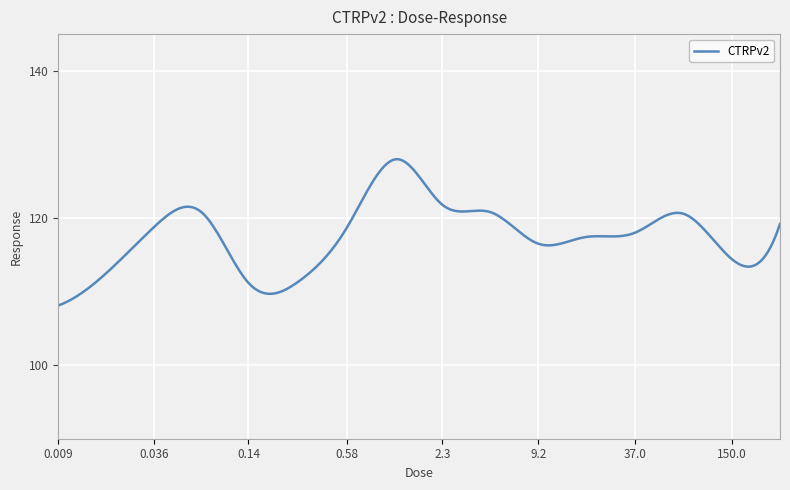

What is the smallest value displayed?

108.1